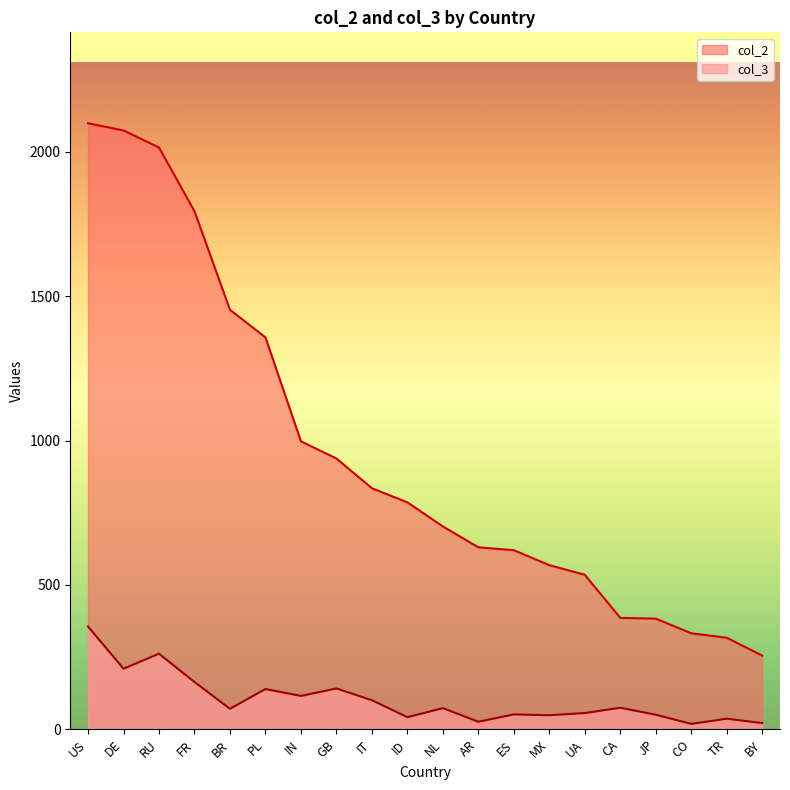

Rank the series by their average value, from lowest to highest.

col_3, col_2